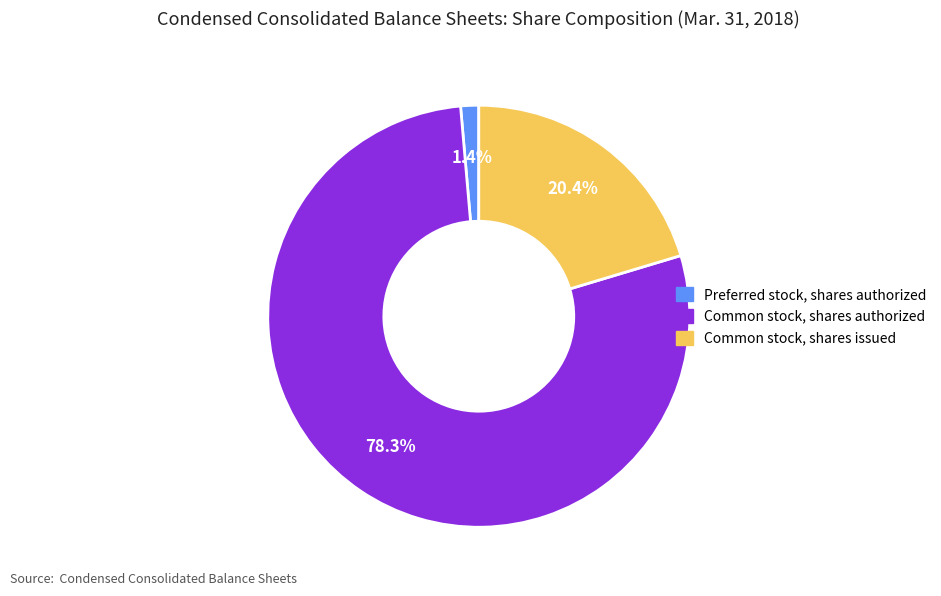

Is there a majority slice in this chart?

Yes